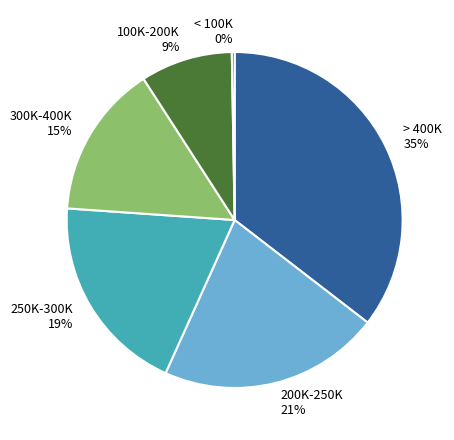

Approximately how many times larger is the value at 200K-250K 21% compared to 300K-400K 15%?

1.4